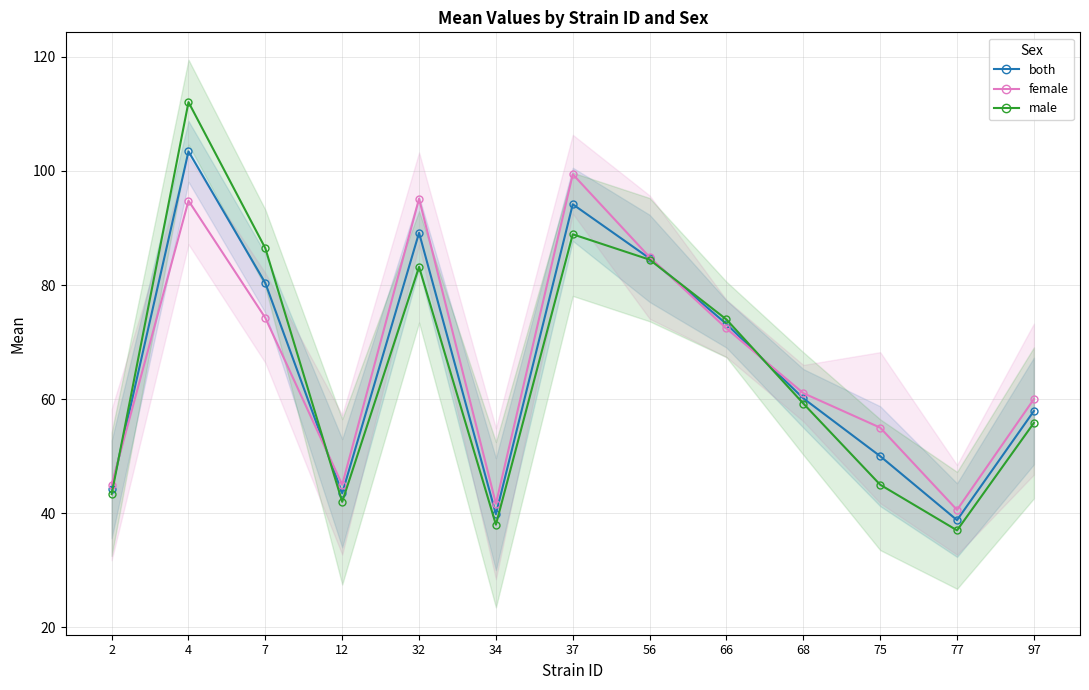

Does the chart have visible grid lines?

Yes